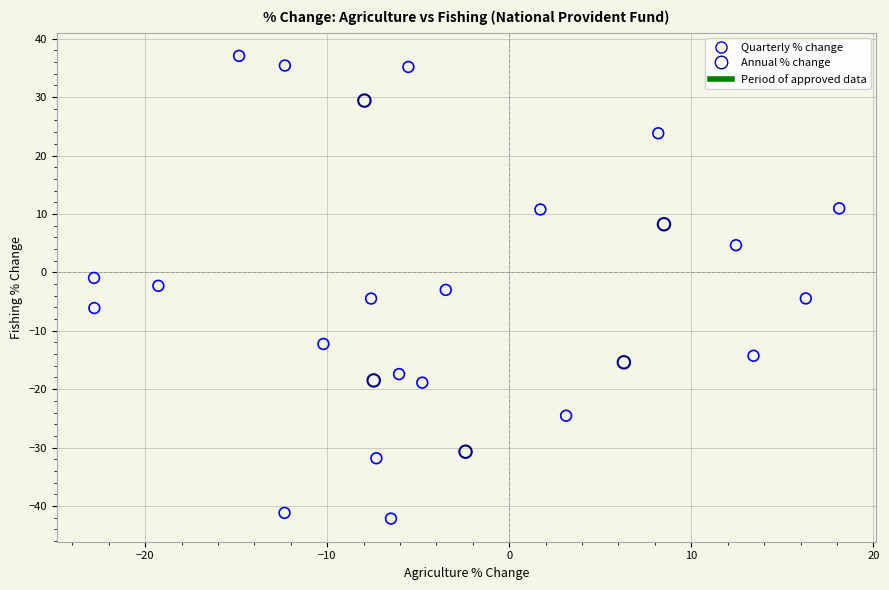

Which series contains the lowest Y value?

Quarterly % change